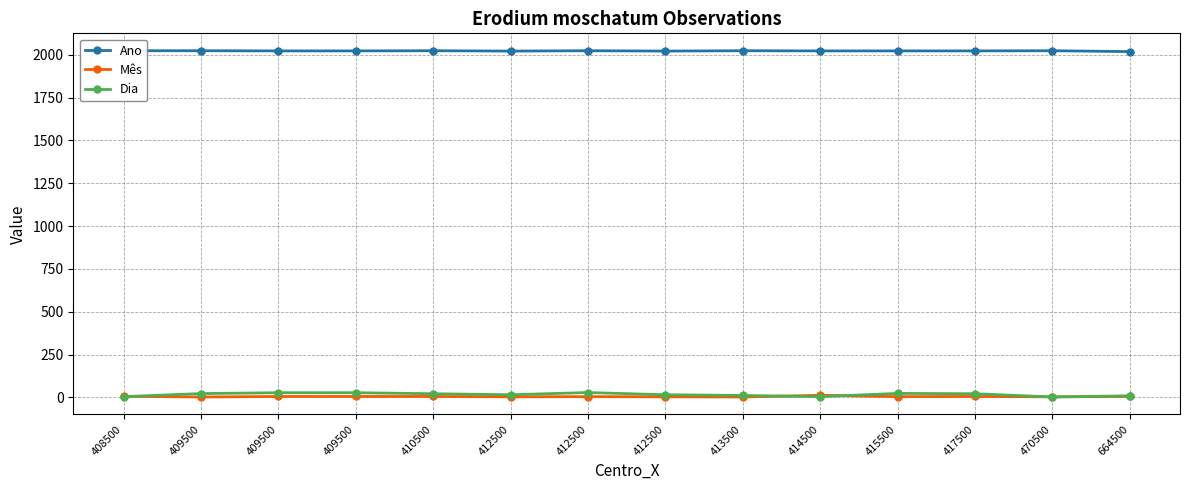

Is it true that Ano equals 2023 at 410500?

True